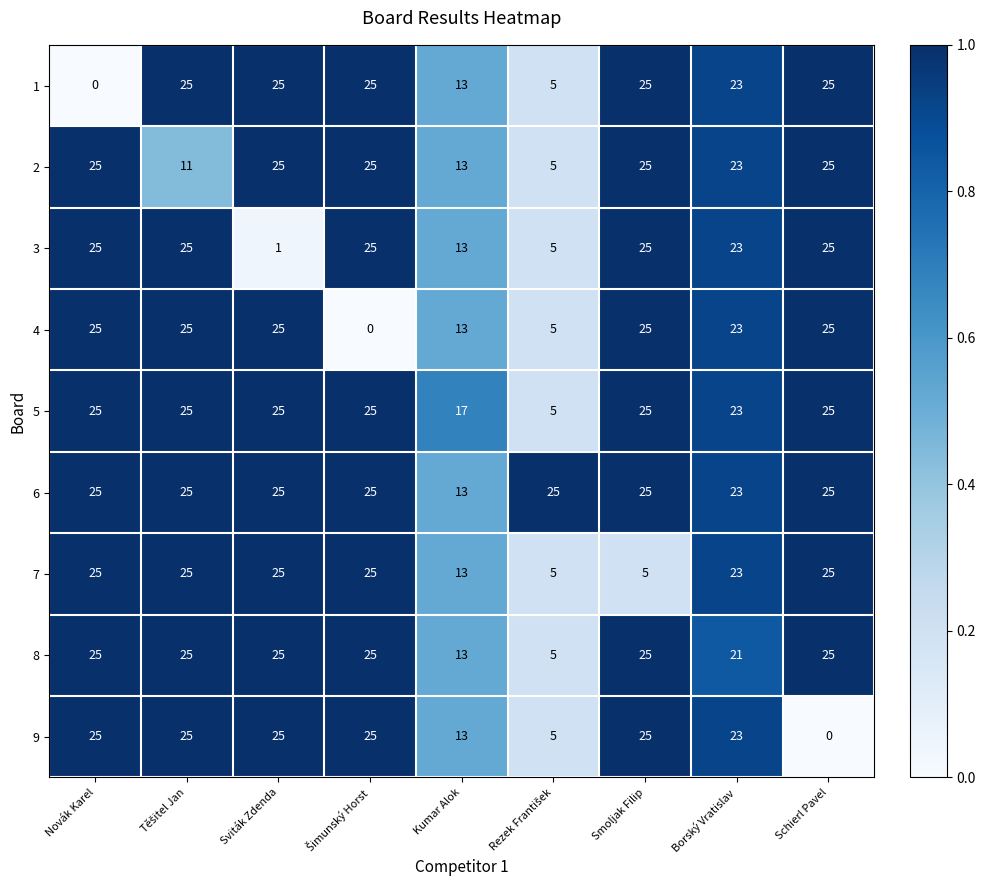

What is the maximum value shown in the chart?

25